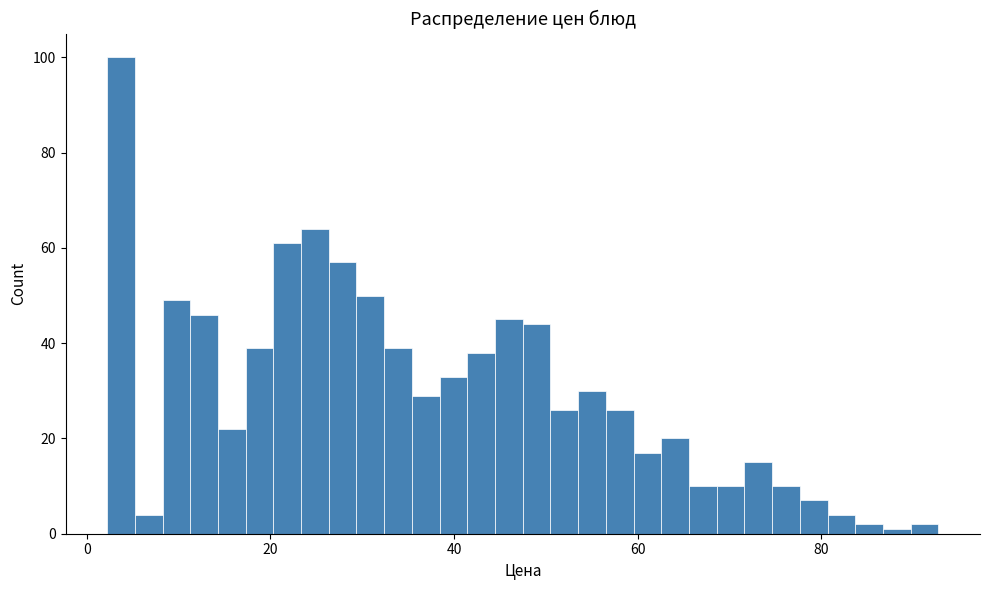

Read against the x-axis, roughly where is the centre of the tallest bar?

4